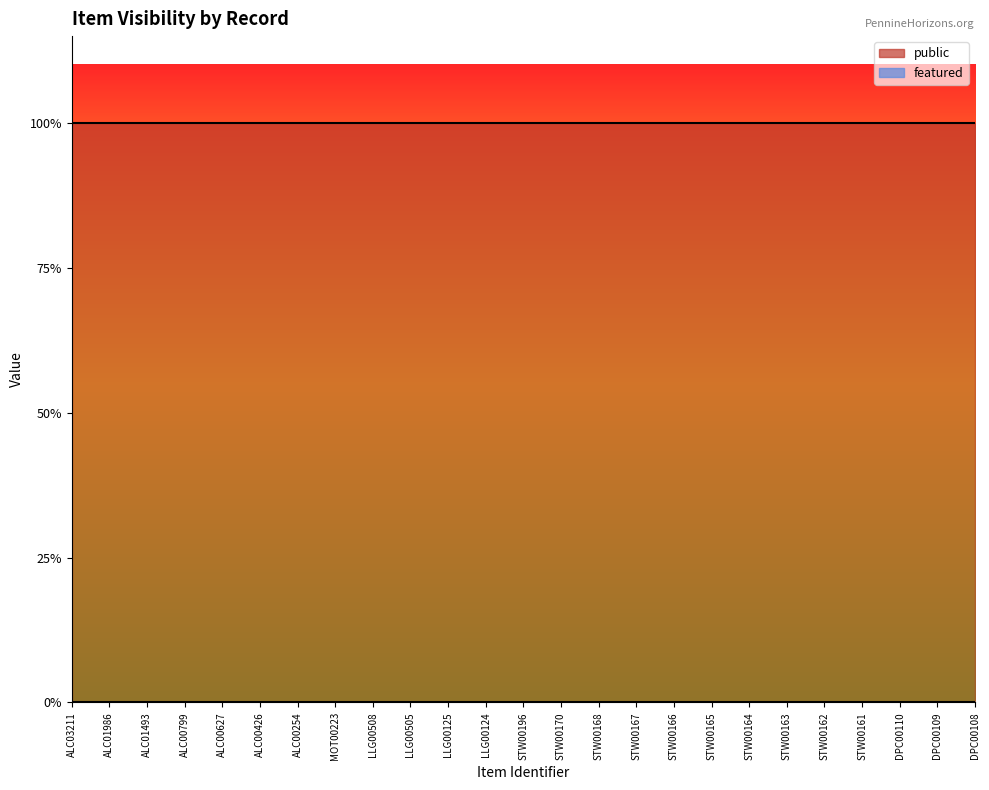

What is the difference between the highest and lowest values at STW00167?

1